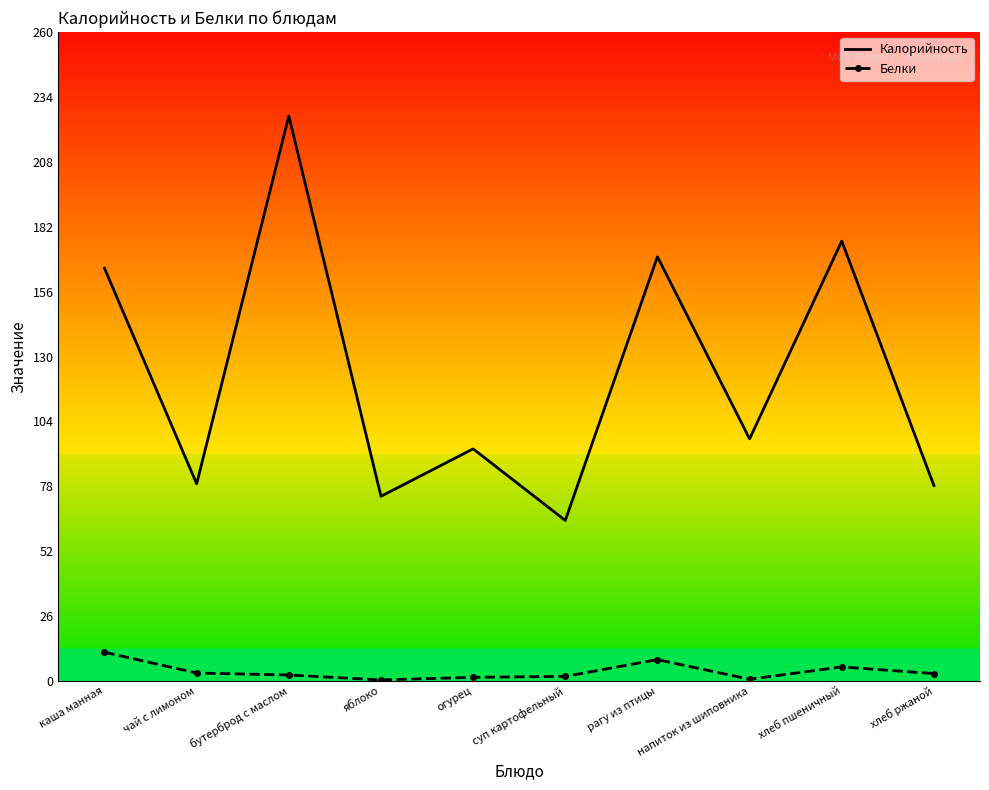

List the series in order of their overall mean, highest first.

Калорийность, Белки